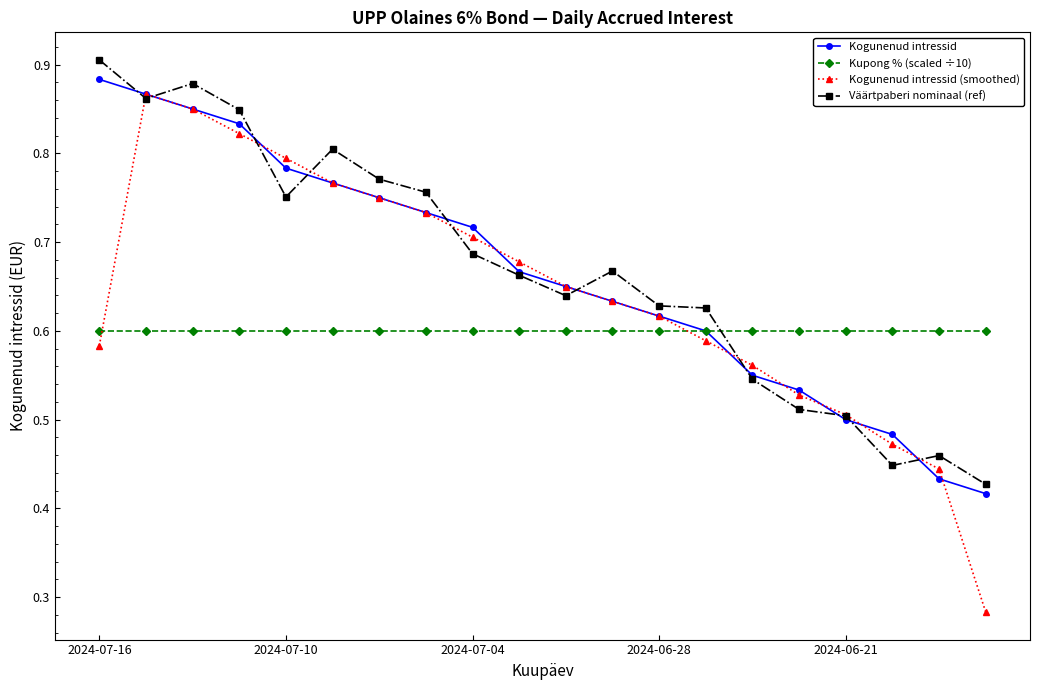

Does the chart have visible grid lines?

No